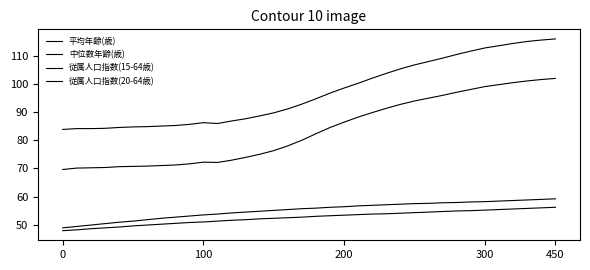

What is the difference between the maximum and minimum values in the 中位数年齢(歳) series?

10.3